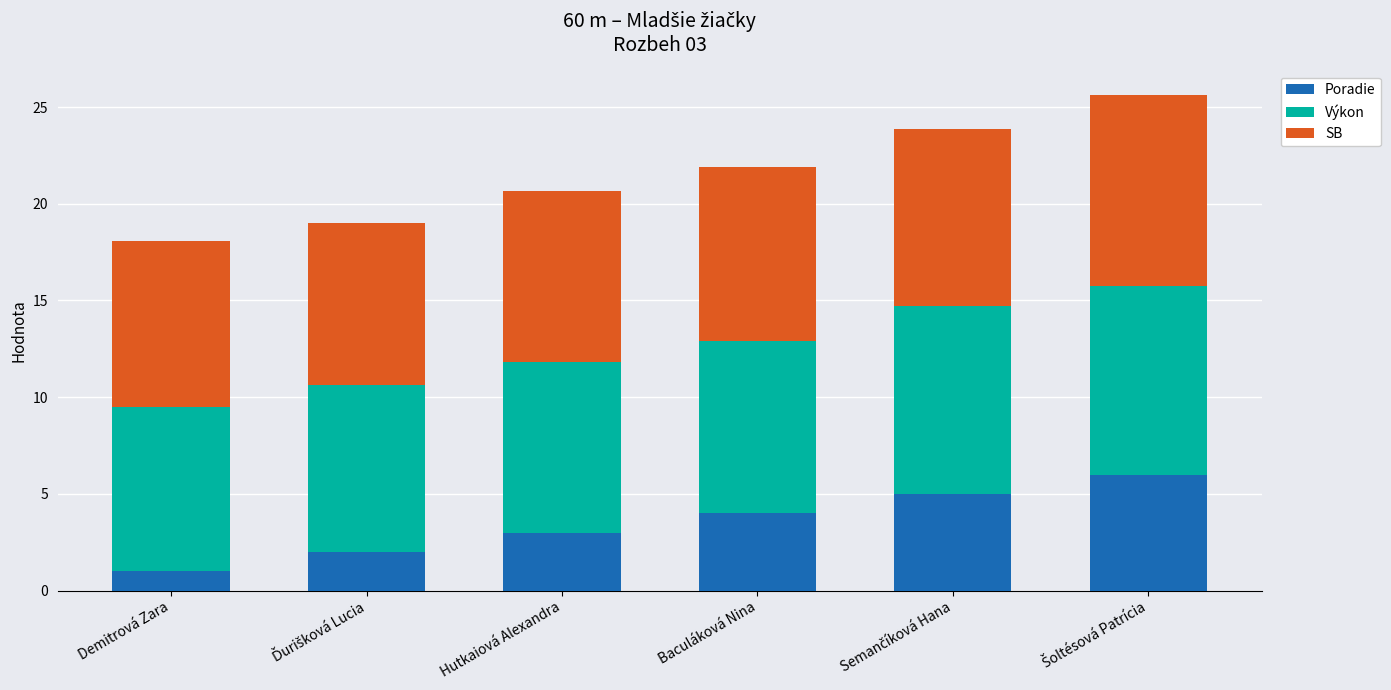

Reading right to left, what are the values for Poradie?

6.0	5.0	4.0	3.0	2.0	1.0